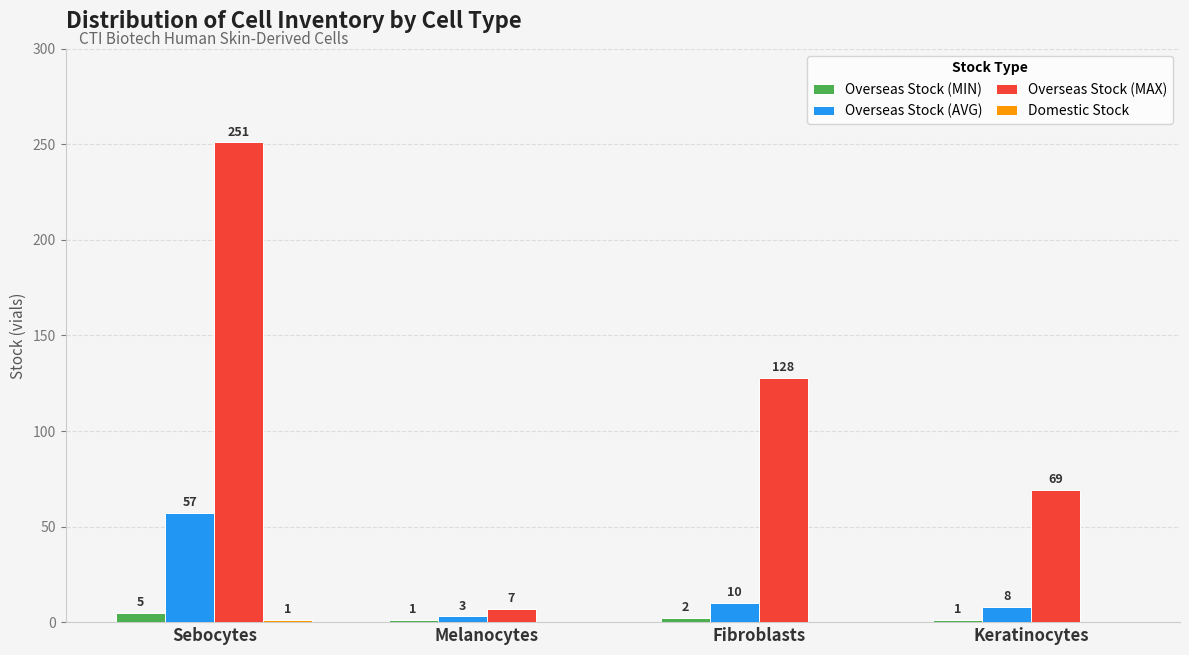

The Overseas Stock (MAX) series shows 251 at Sebocytes. True or false?

True